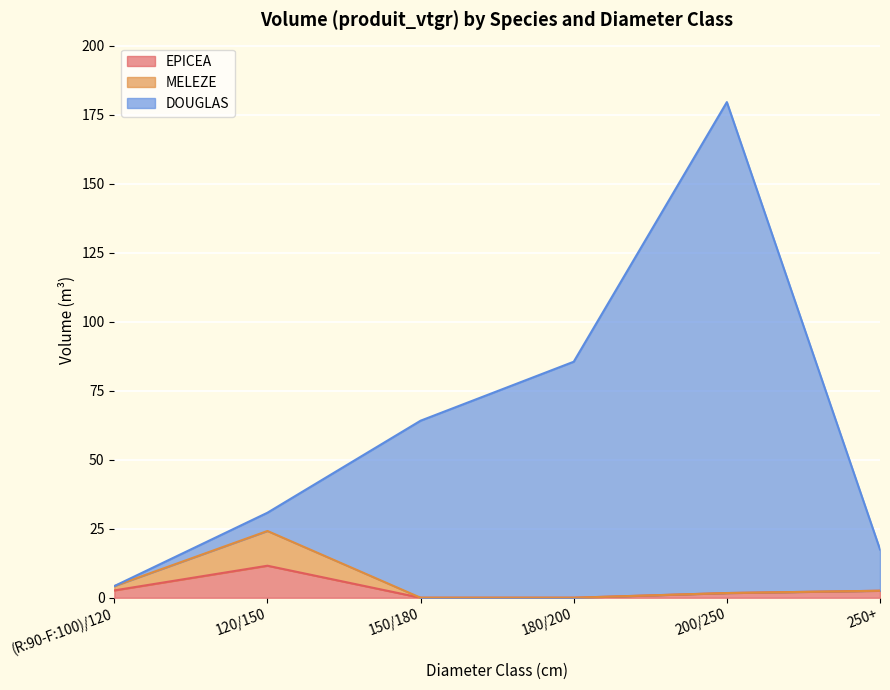

What are all the series names shown in the legend?

EPICEA, MELEZE, DOUGLAS